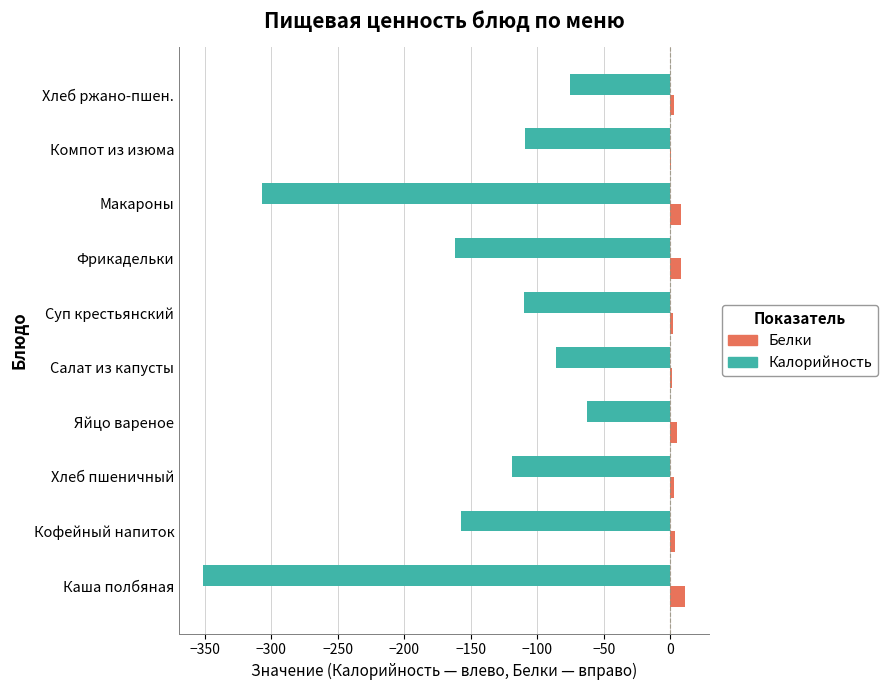

Which series has the largest total across all categories?

Белки